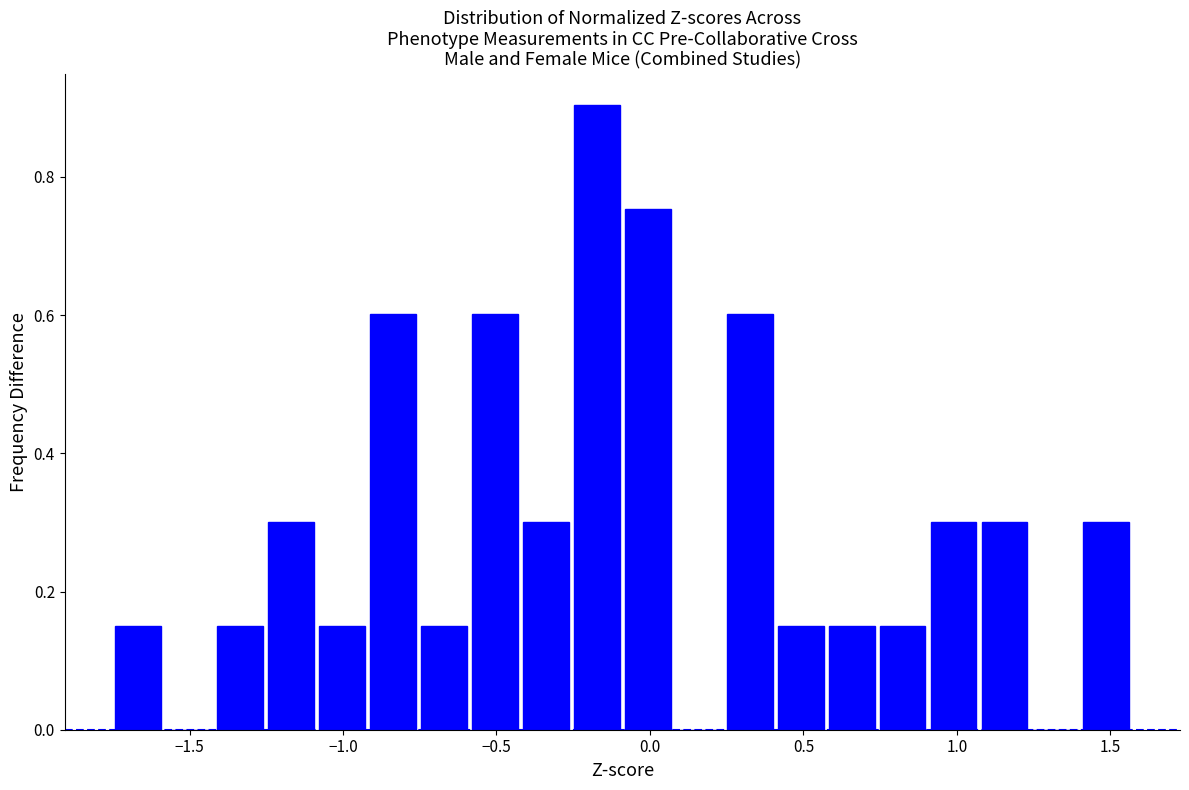

Read against the x-axis, roughly where is the centre of the tallest bar?

-0.15